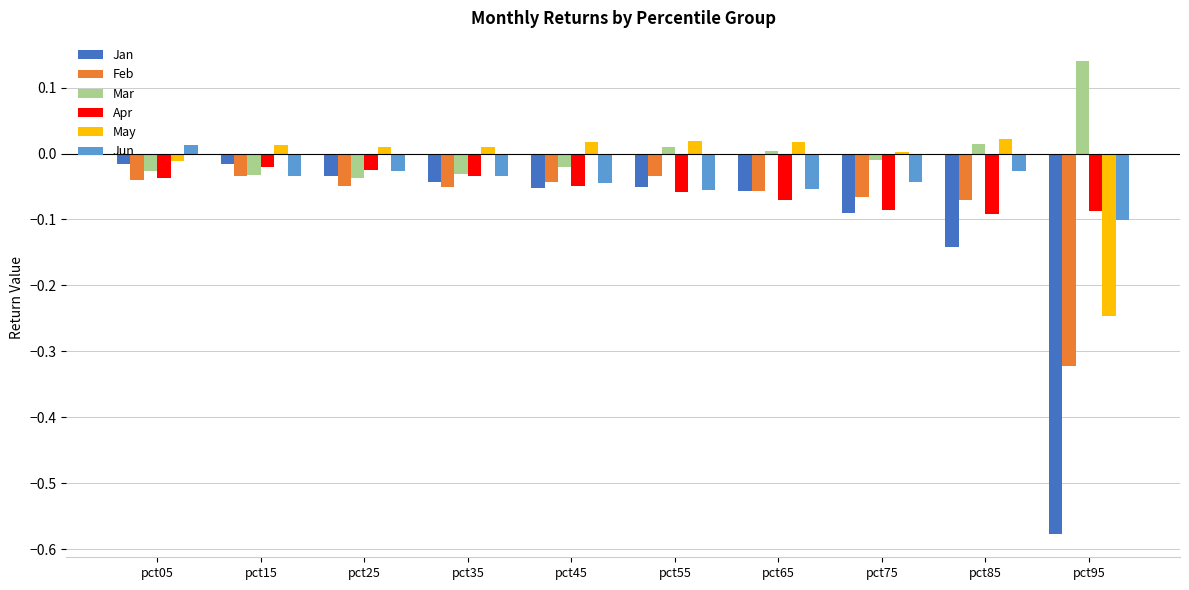

Which series has the largest range (max minus min)?

Jan